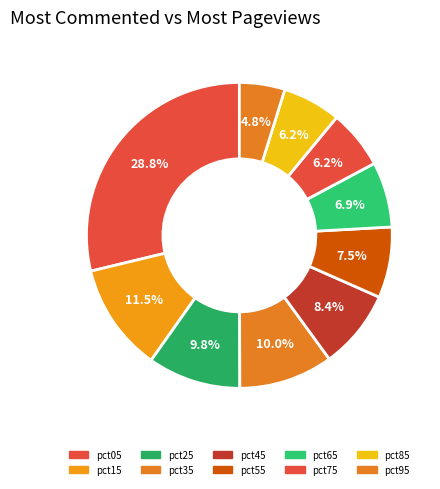

Count the number of slices in the pie.

10